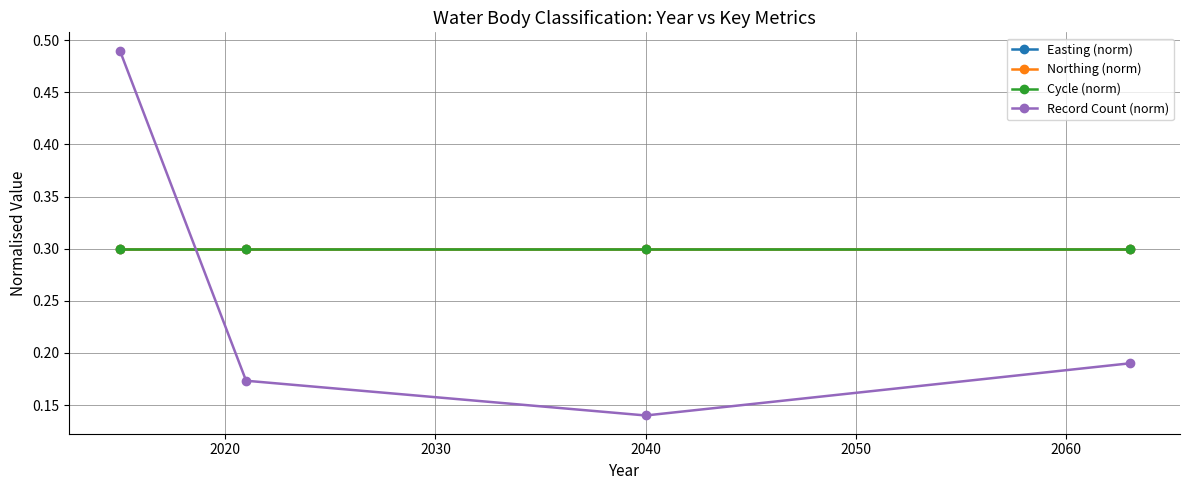

How many lines are shown in the chart?

4